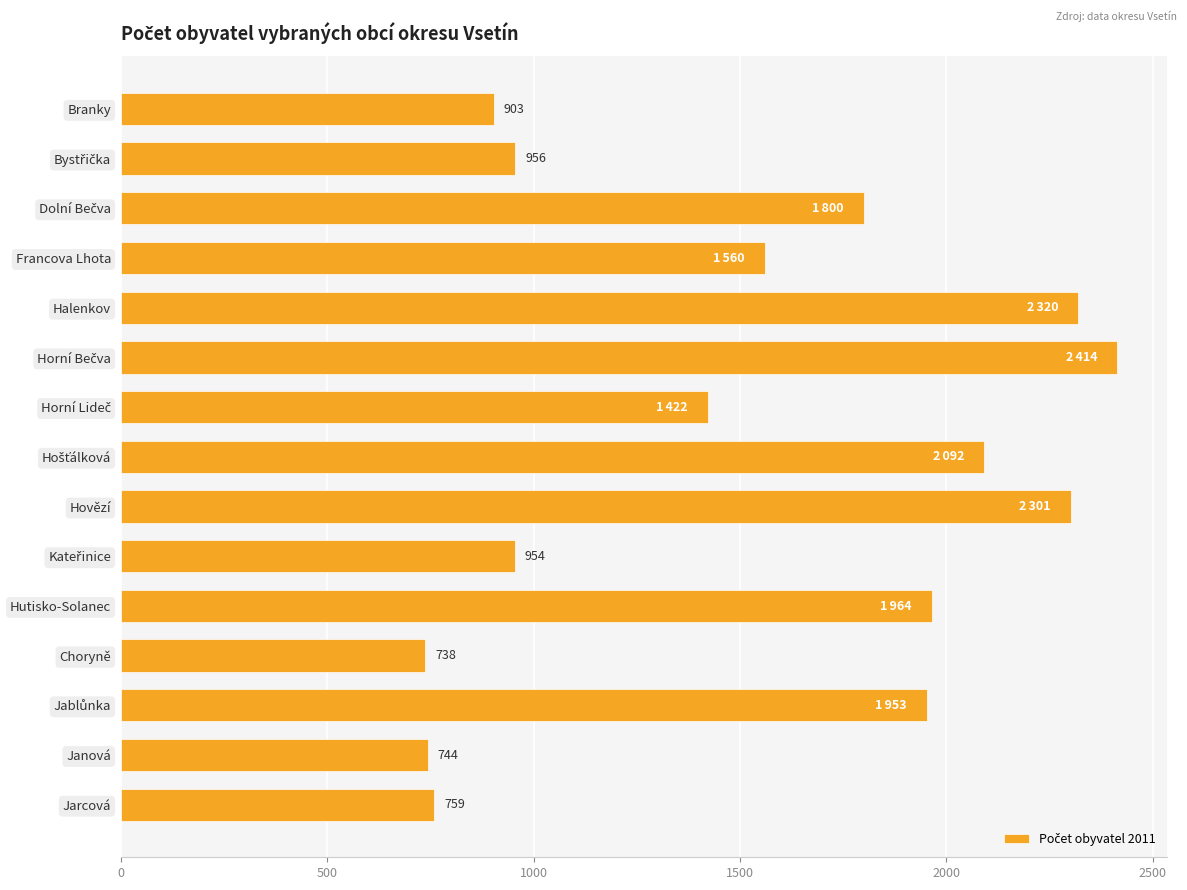

What is the greatest value displayed?

2414